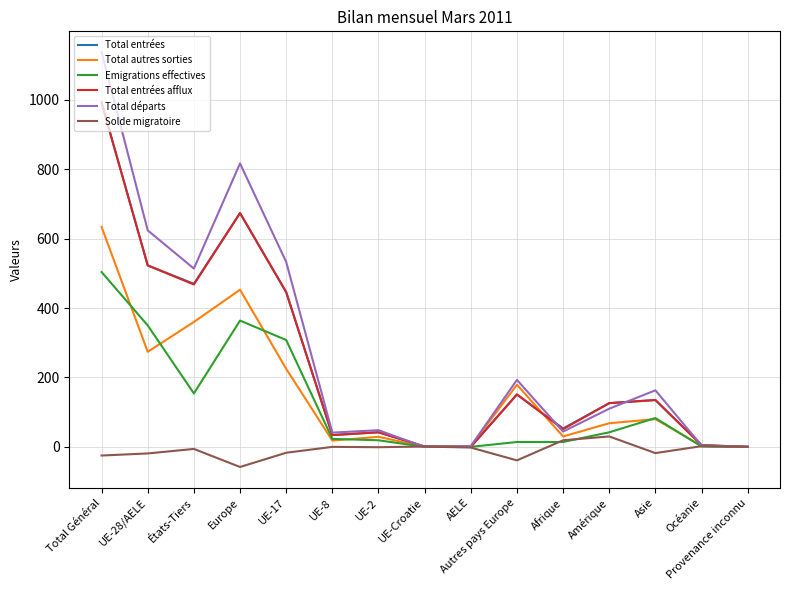

The Total autres sorties series shows 179 at Autres pays Europe. True or false?

True